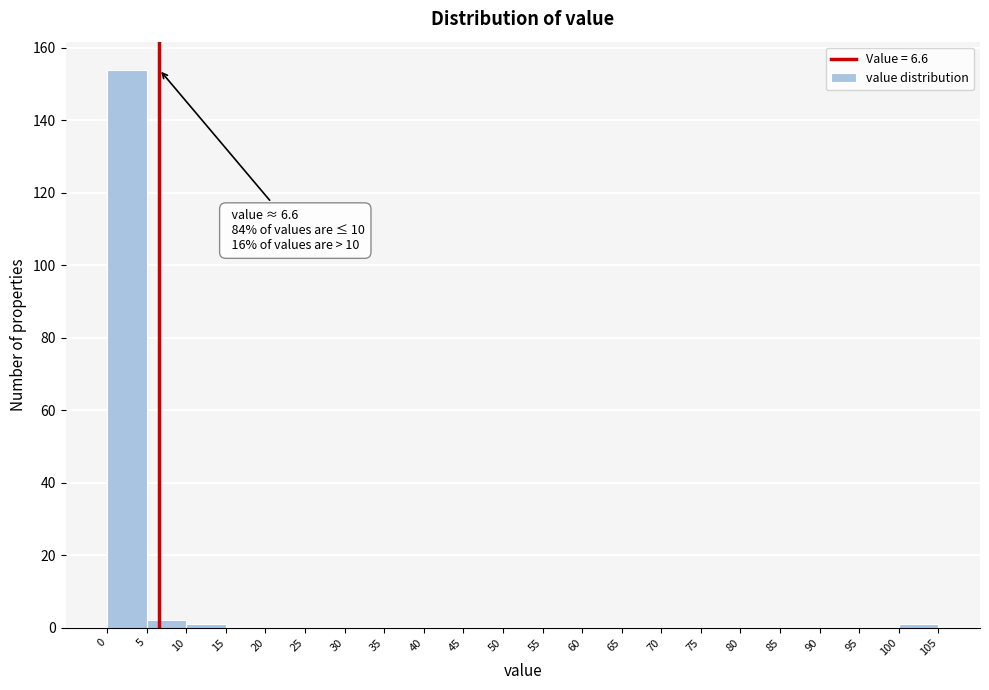

Over which range of the x-axis is the bar tallest?

0 to 5